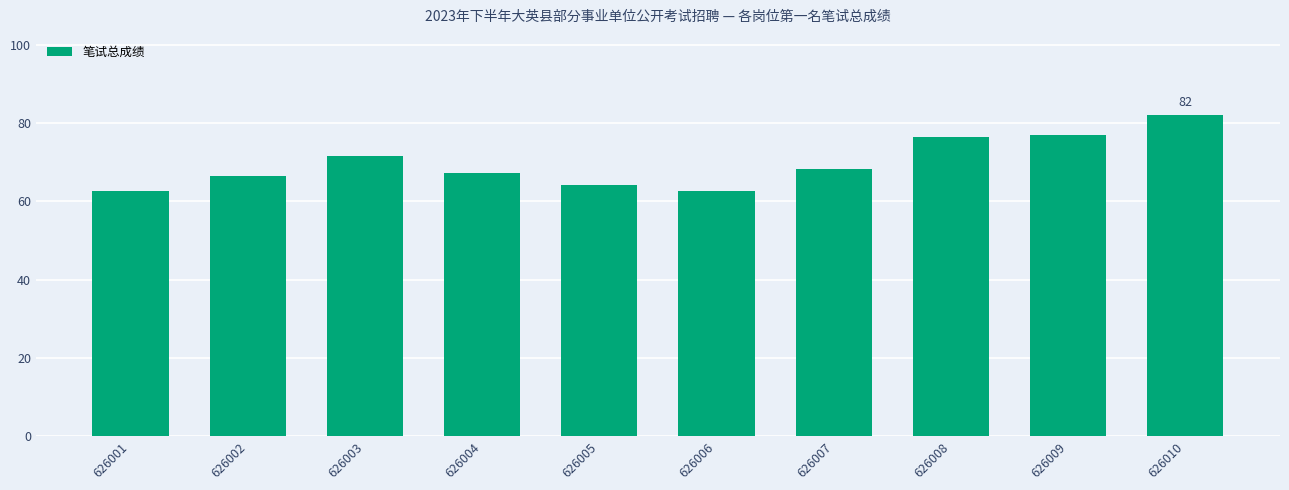

Is it true that the value at 626010 is 45.6?

False